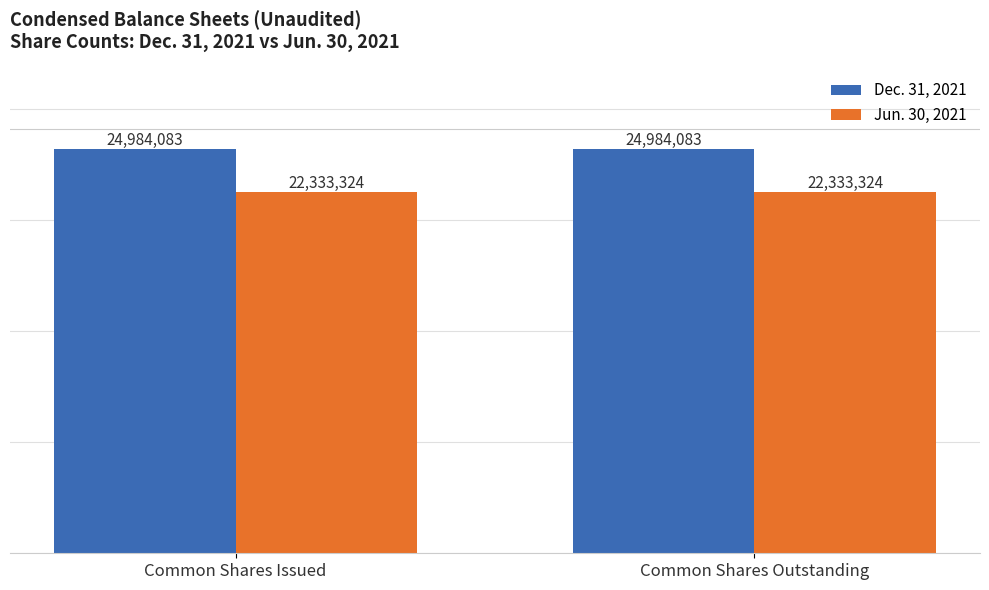

Are the bars horizontal?

No